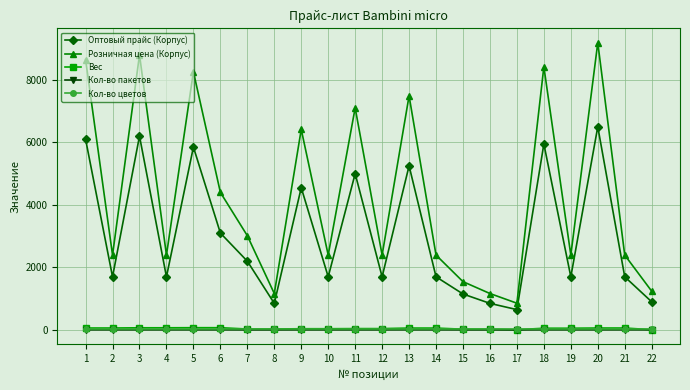

What is the difference between the Розничная цена (Корпус) values at 10 and 6?

2005